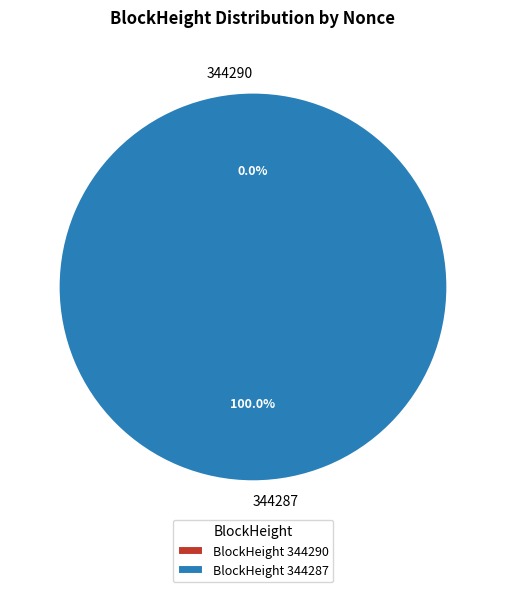

What percentage is the 344287 slice, to the nearest percent?

100%